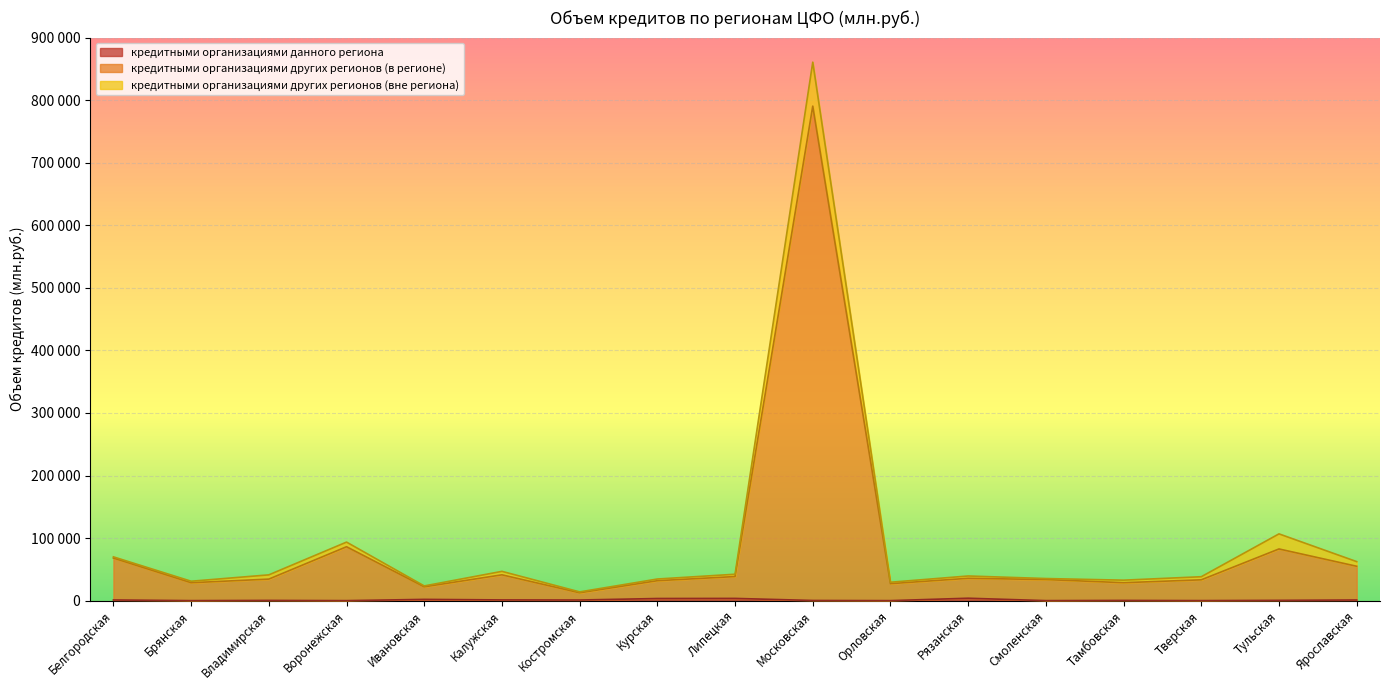

Does the chart display data point markers on the line(s)?

No